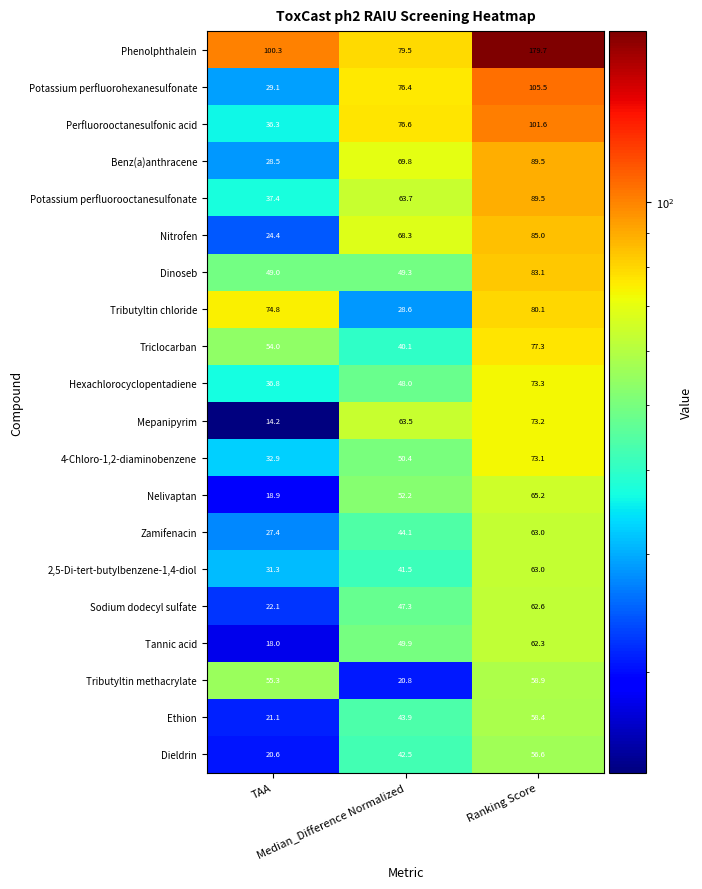

At which category is the sum across all series the highest?

Ranking Score